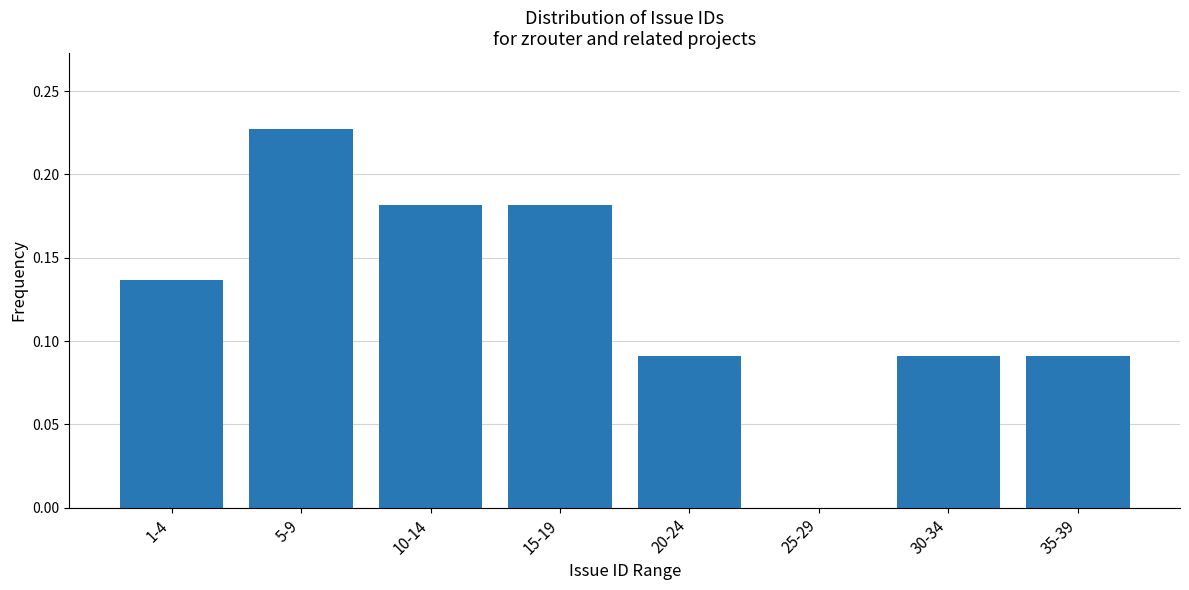

The value at 5-9 is 0.1. True or false?

False